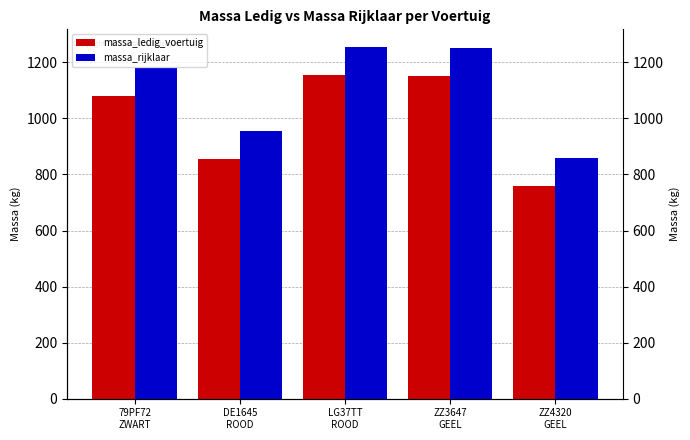

What is the sum of all massa_rijklaar values?

5500